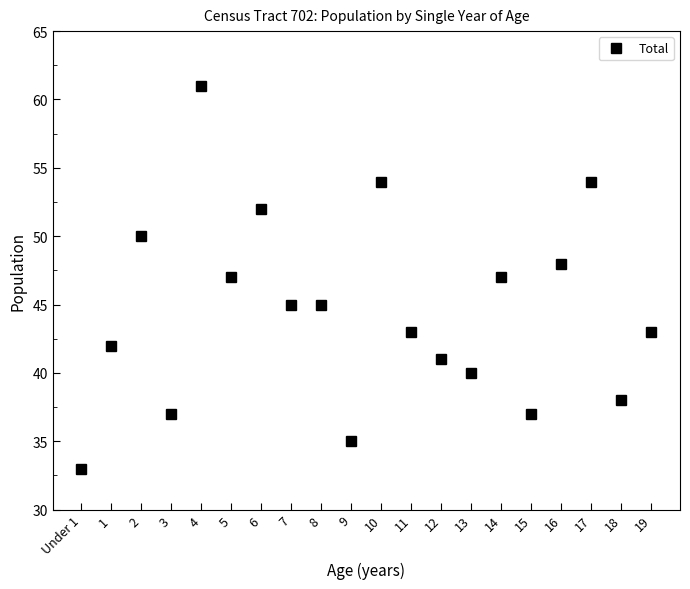

Reading right to left, what are all the values shown in this chart?

43	38	54	48	37	47	40	41	43	54	35	45	45	52	47	61	37	50	42	33